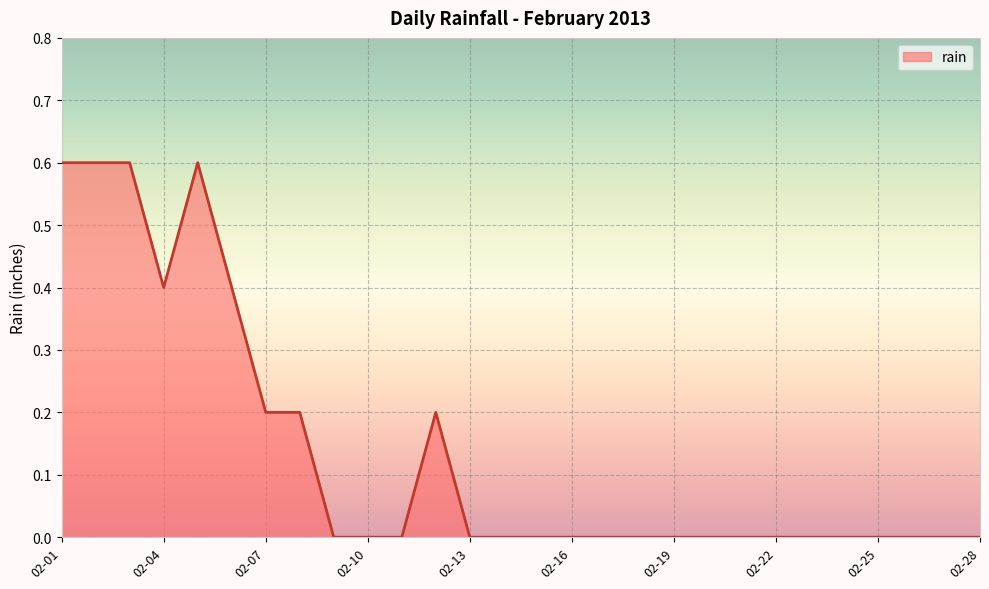

What is the maximum value shown in the chart?

0.6